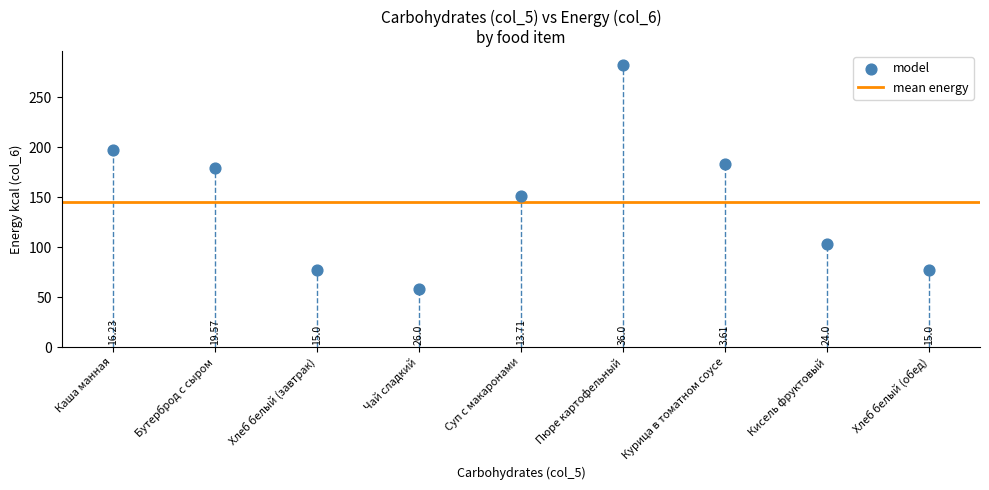

What is the range of Y values (max minus min)?

224.0